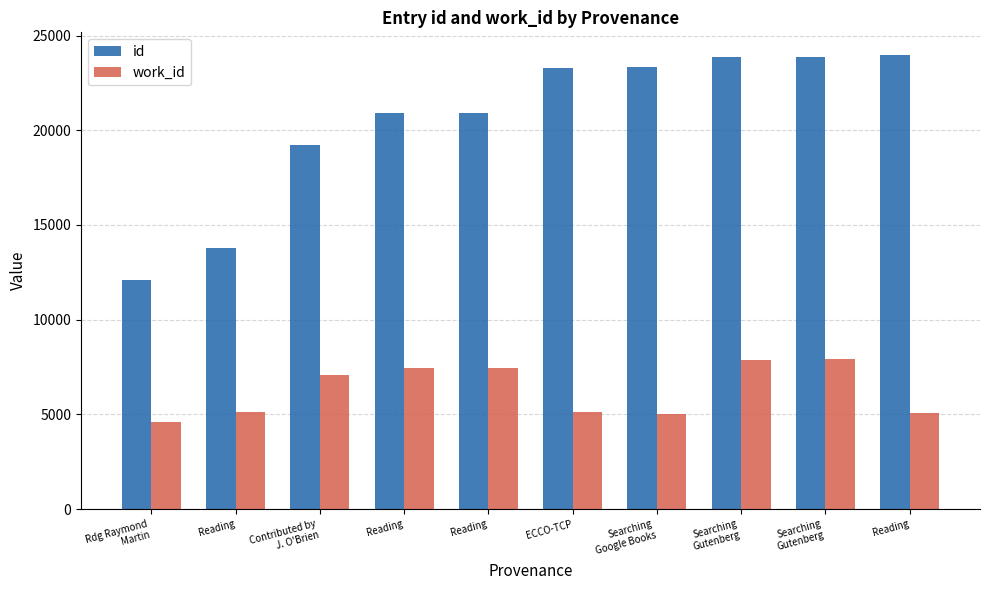

Count the number of data series in this chart.

2